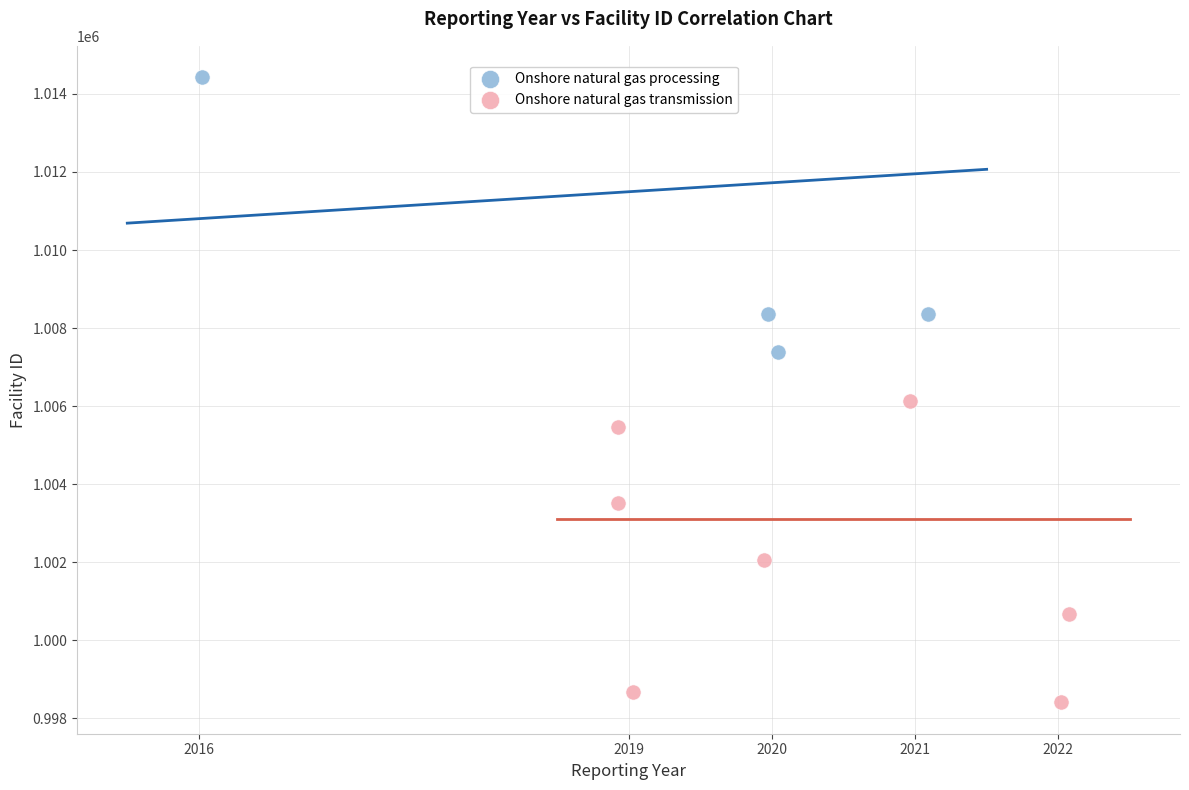

Which series reaches the maximum Y coordinate?

Onshore natural gas processing